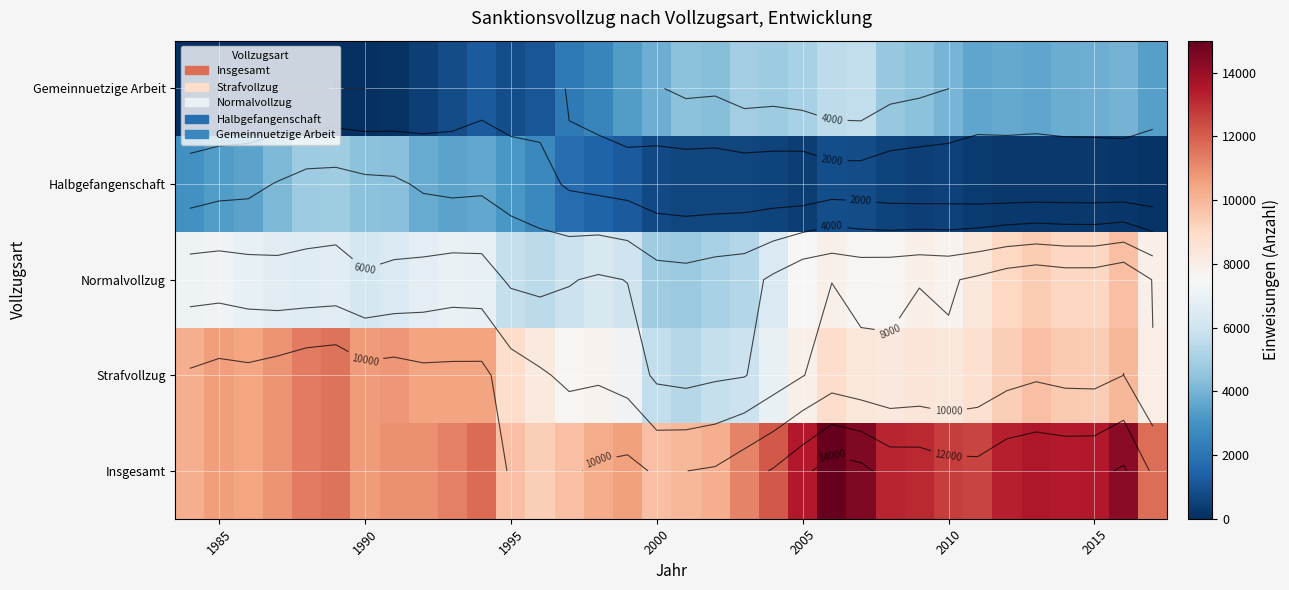

What is the difference between the maximum and second lowest values in the Normalvollzug series?

4917